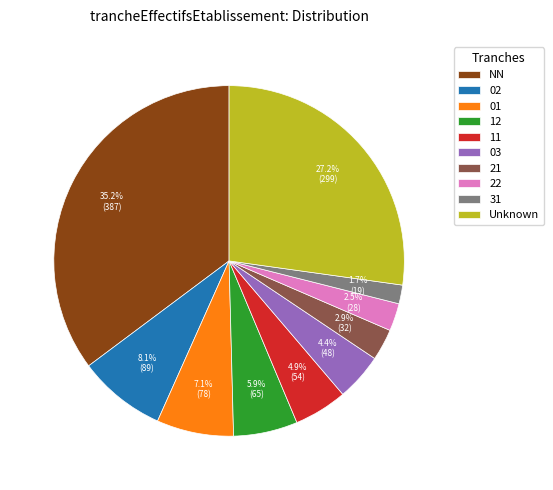

Does 02 account for over 50% of the chart?

No